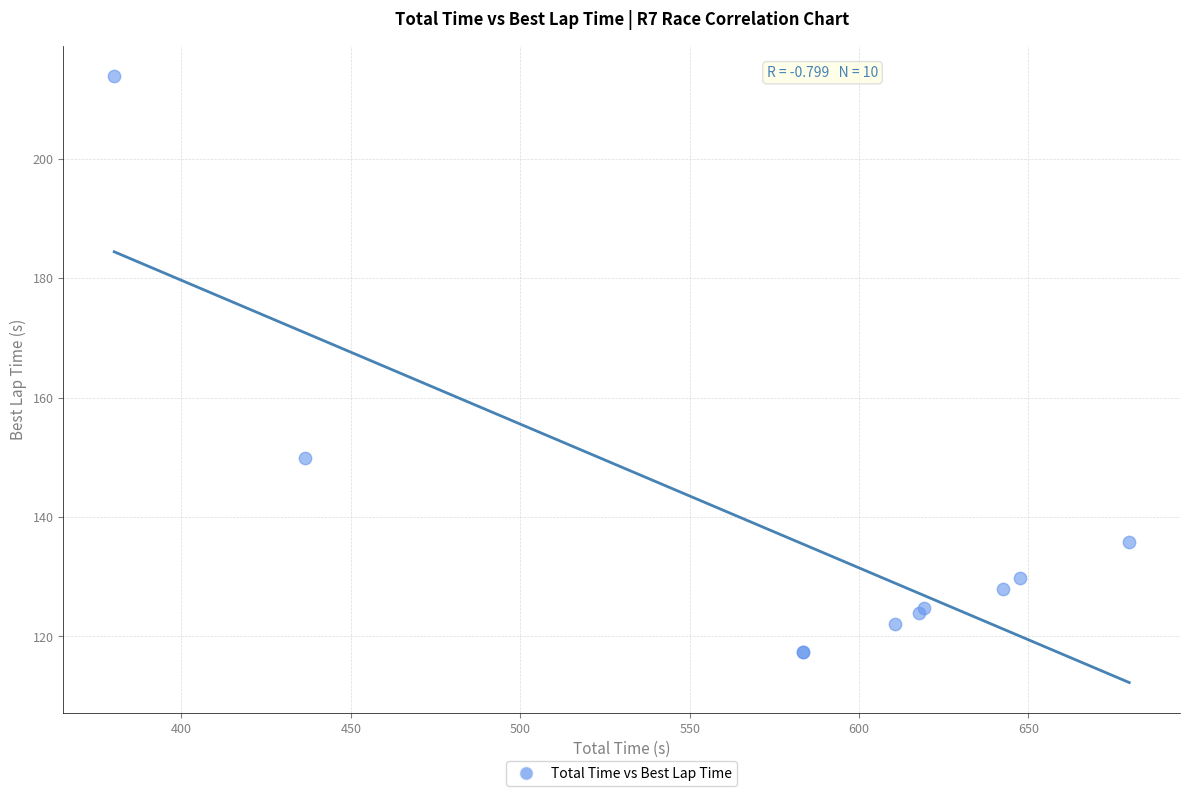

What Y value in the scatter plot is closest to 165?

149.9